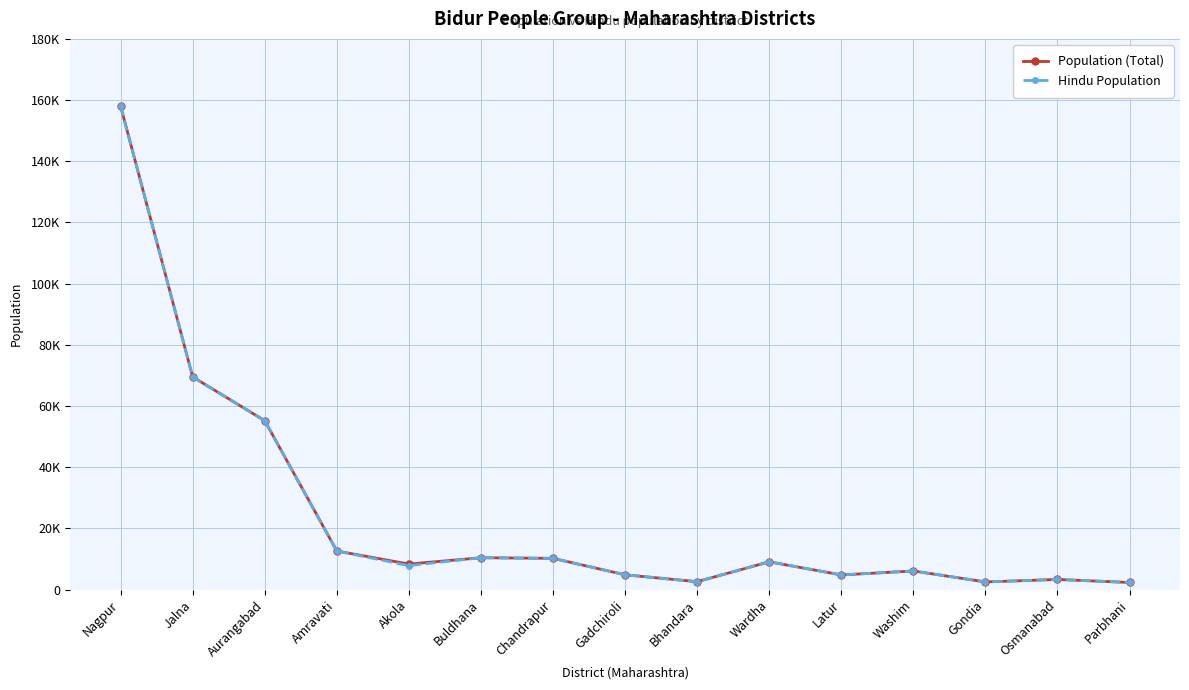

True or false: Hindu Population and Population (Total) cross at least once.

False